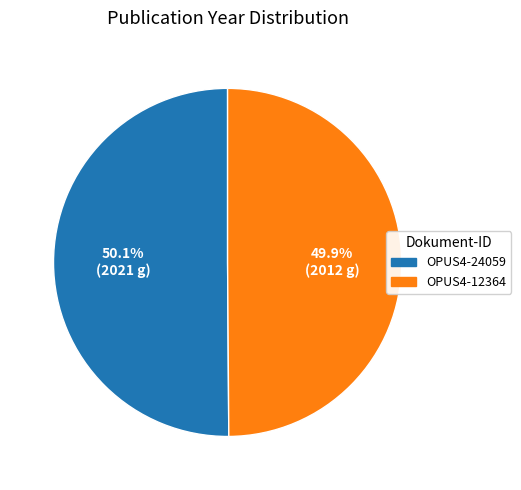

To the nearest percent, what is the combined percentage of OPUS4-12364 and OPUS4-24059?

100%